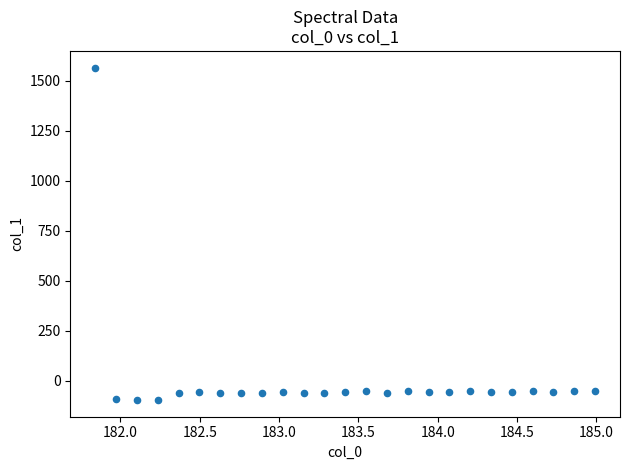

What is the range of Y values (max minus min)?

1663.1